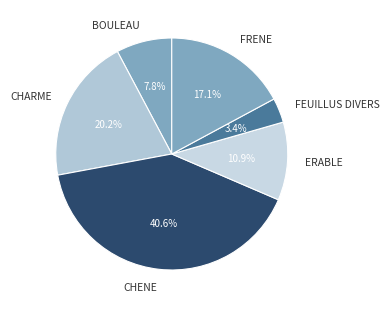

Rank the categories by value from lowest to highest.

FEUILLUS DIVERS, BOULEAU, ERABLE, FRENE, CHARME, CHENE